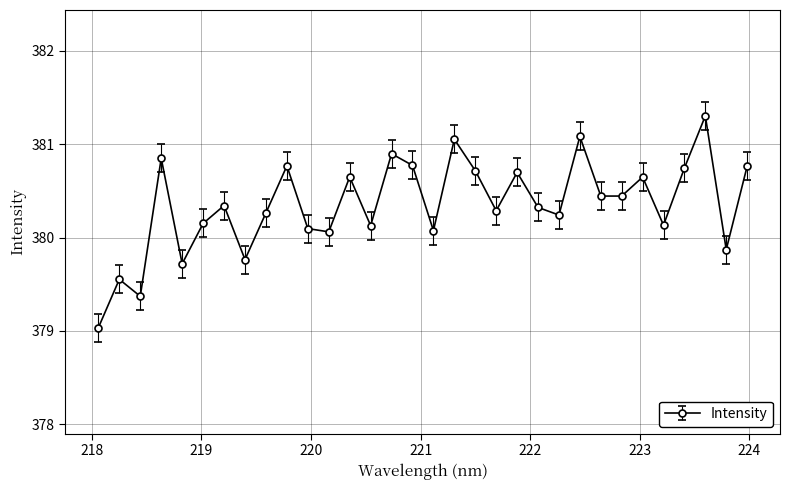

What is the sum of all values?

12171.3